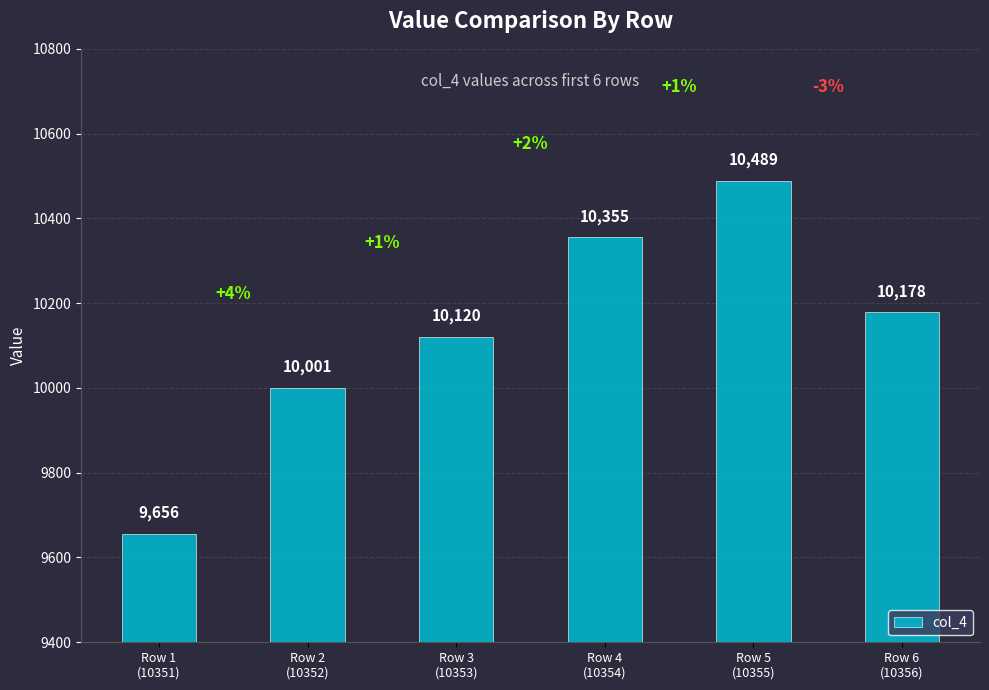

What is the value of the 6th bar from the left?

10178